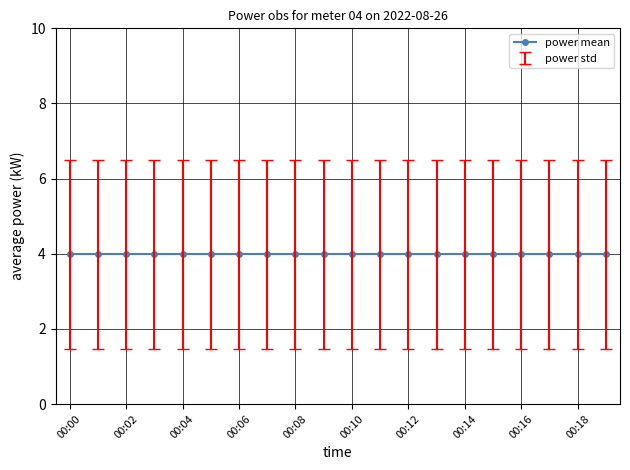

How many lines are shown in the chart?

1